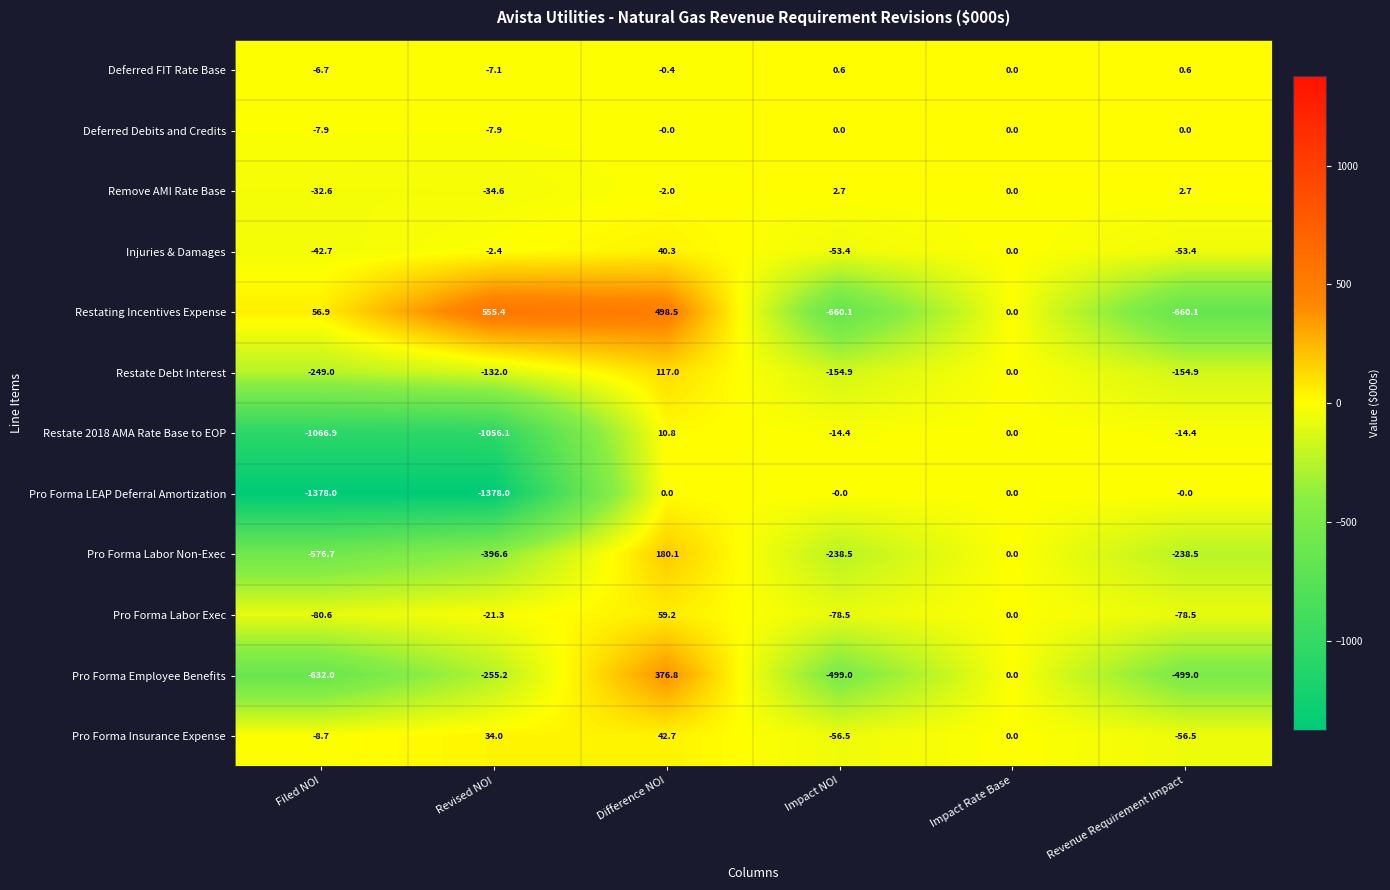

What is the average value of the Restating Incentives Expense series?

-34.9